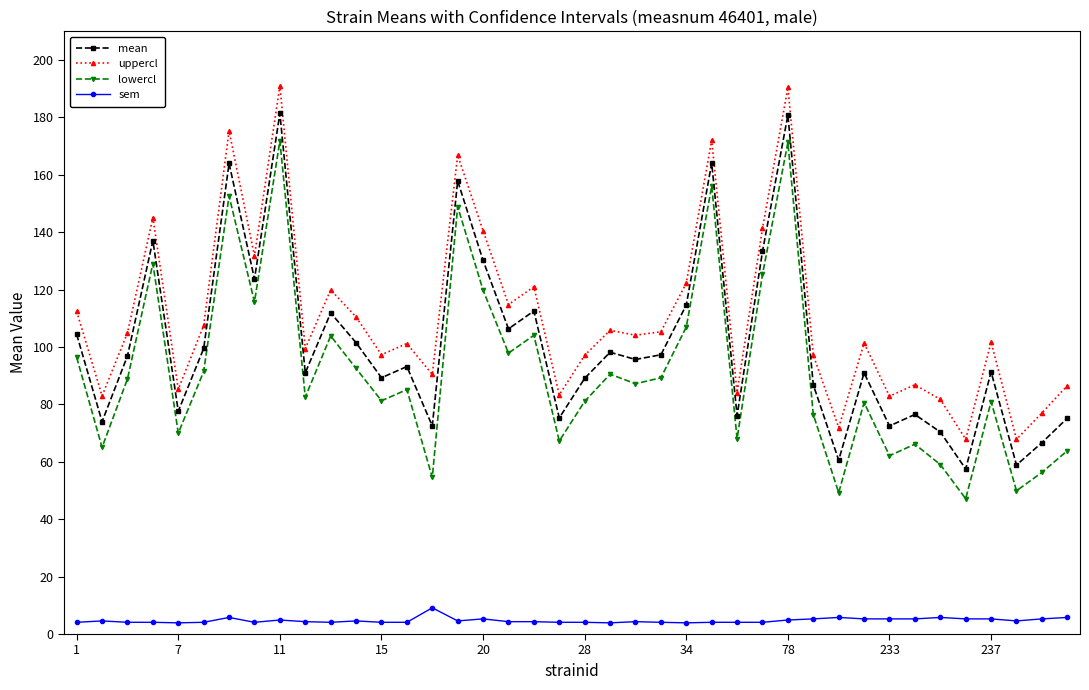

True or false: mean has more than 0 interior local peaks.

True